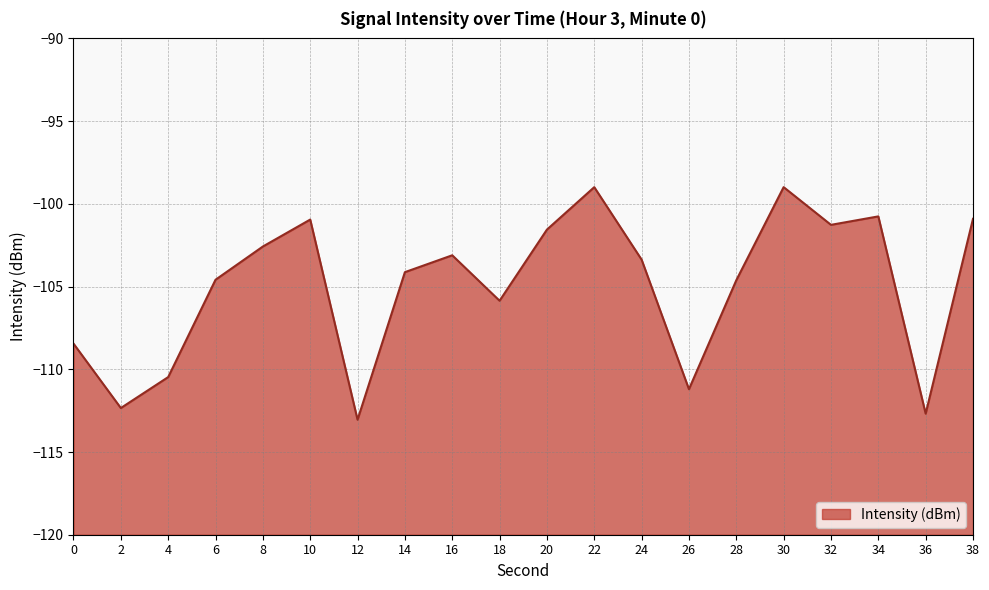

At which category does the chart reach its minimum across all series?

12